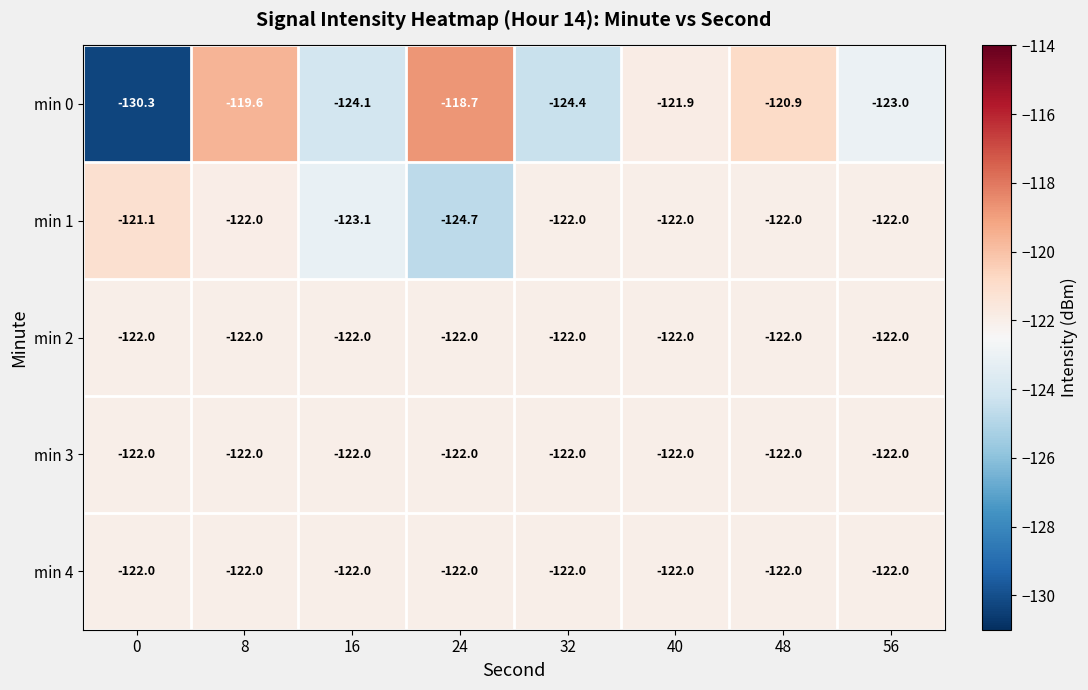

What is the difference between the maximum and minimum values in the min 1 series?

3.6